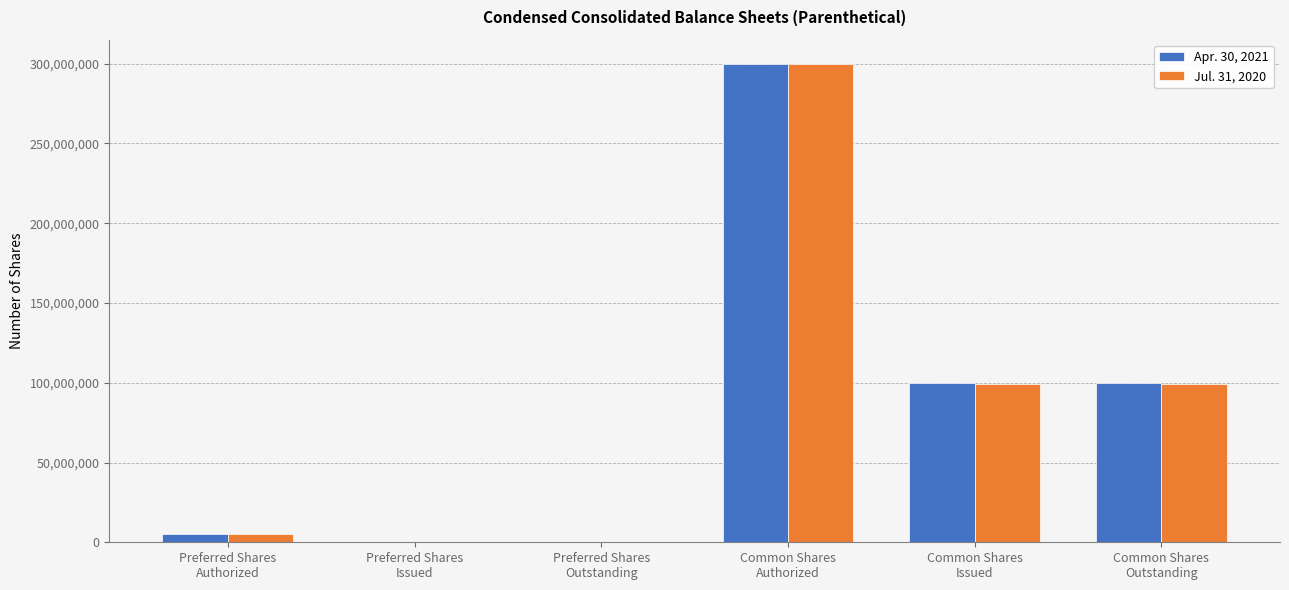

What is the greatest value displayed?

300000000